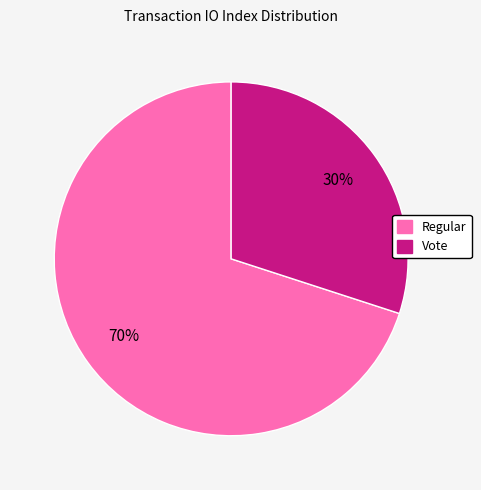

Is it true that Vote is 37% of the pie?

False